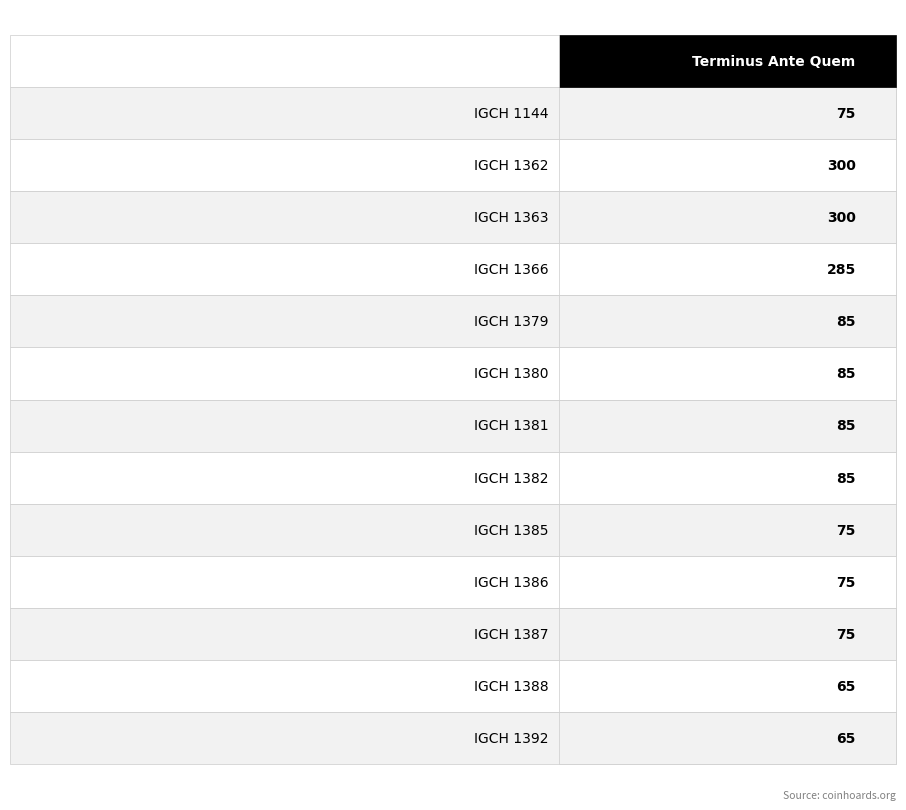

How many bars are there in total?

13